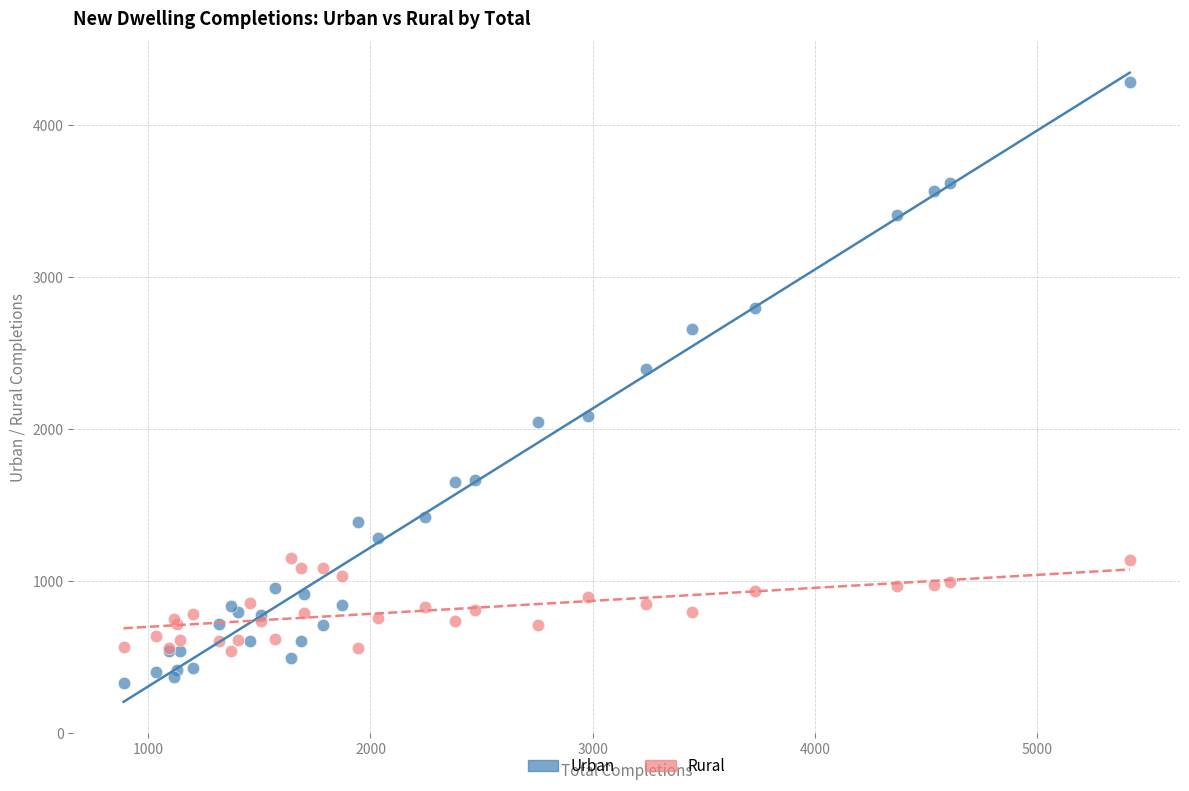

What is the X range (max minus min) for the scatter plot?

4527